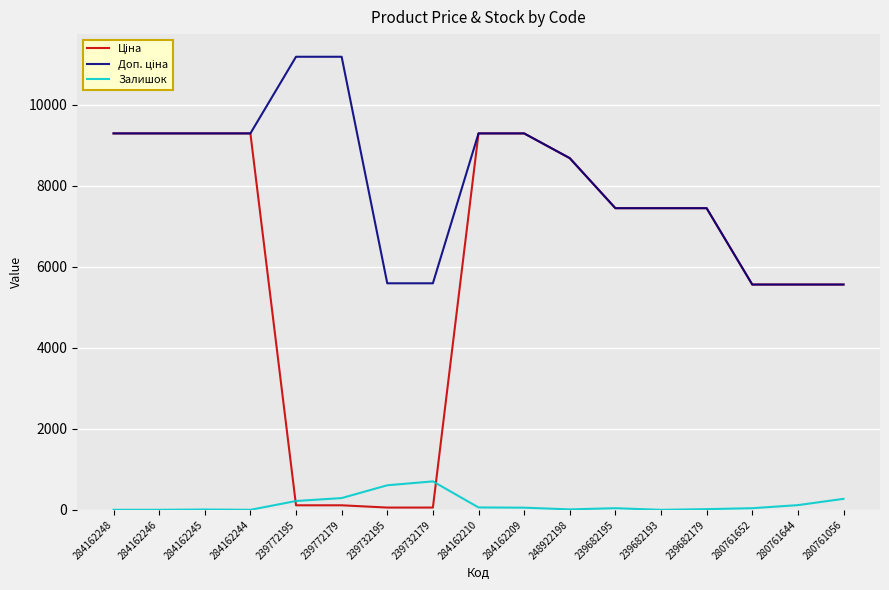

What is the greatest value displayed?

11182.0